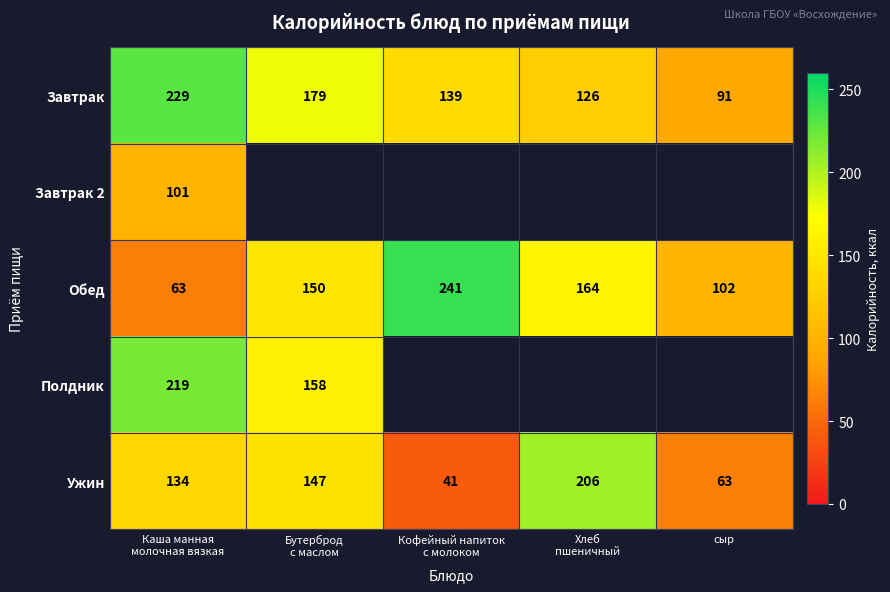

At which category is the sum across all series the highest?

Каша манная
молочная вязкая